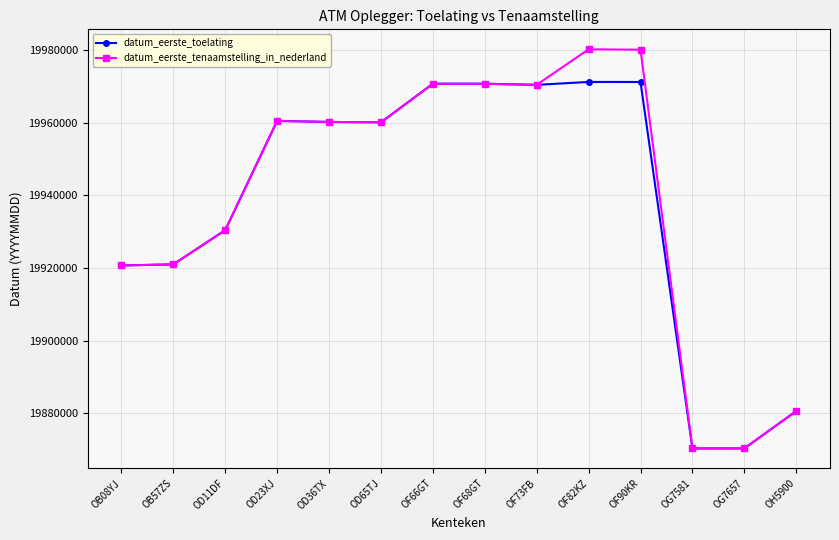

Does the chart display data point markers on the line(s)?

Yes